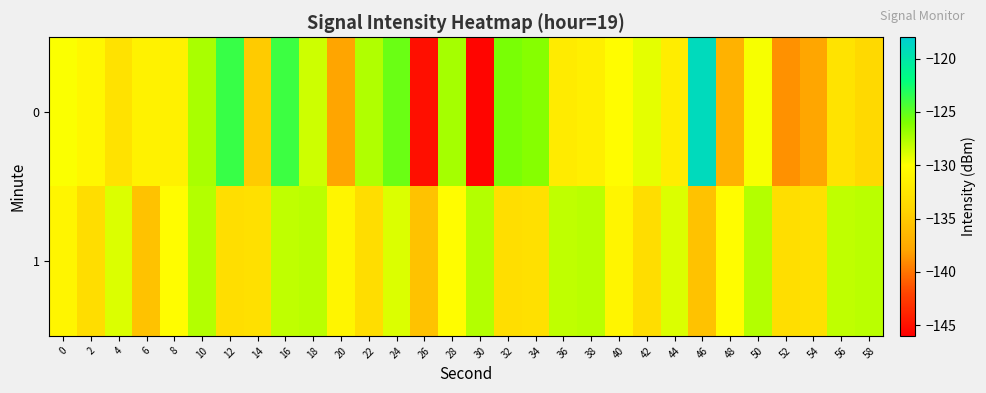

At which category is the sum across all series the highest?

16